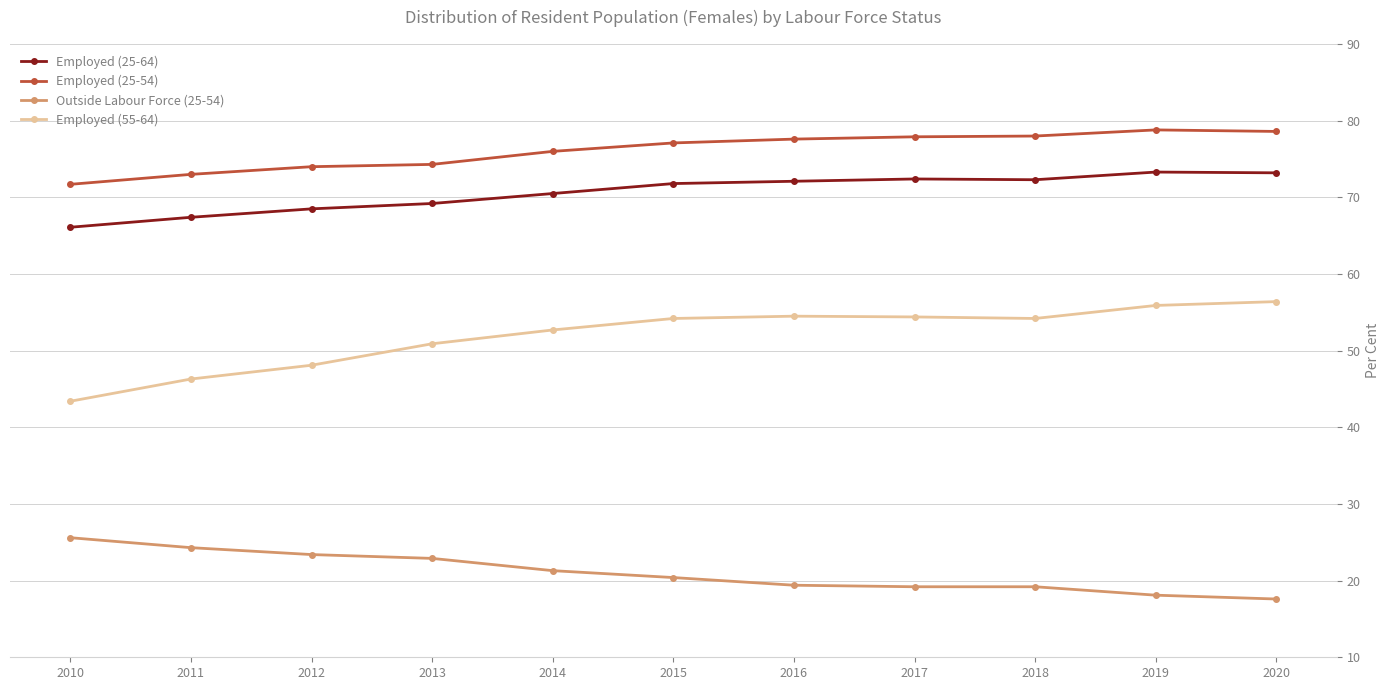

Which series has the widest spread of values?

Employed (55-64)